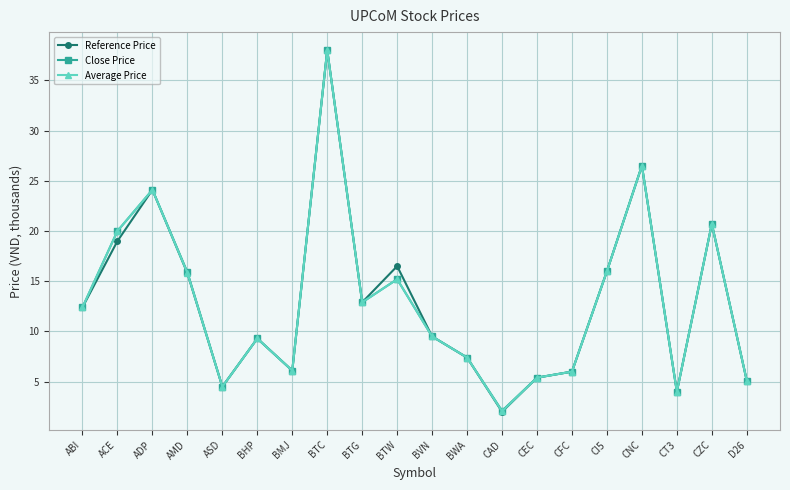

What is the difference between the second highest and second lowest values in the Reference Price series?

22.5